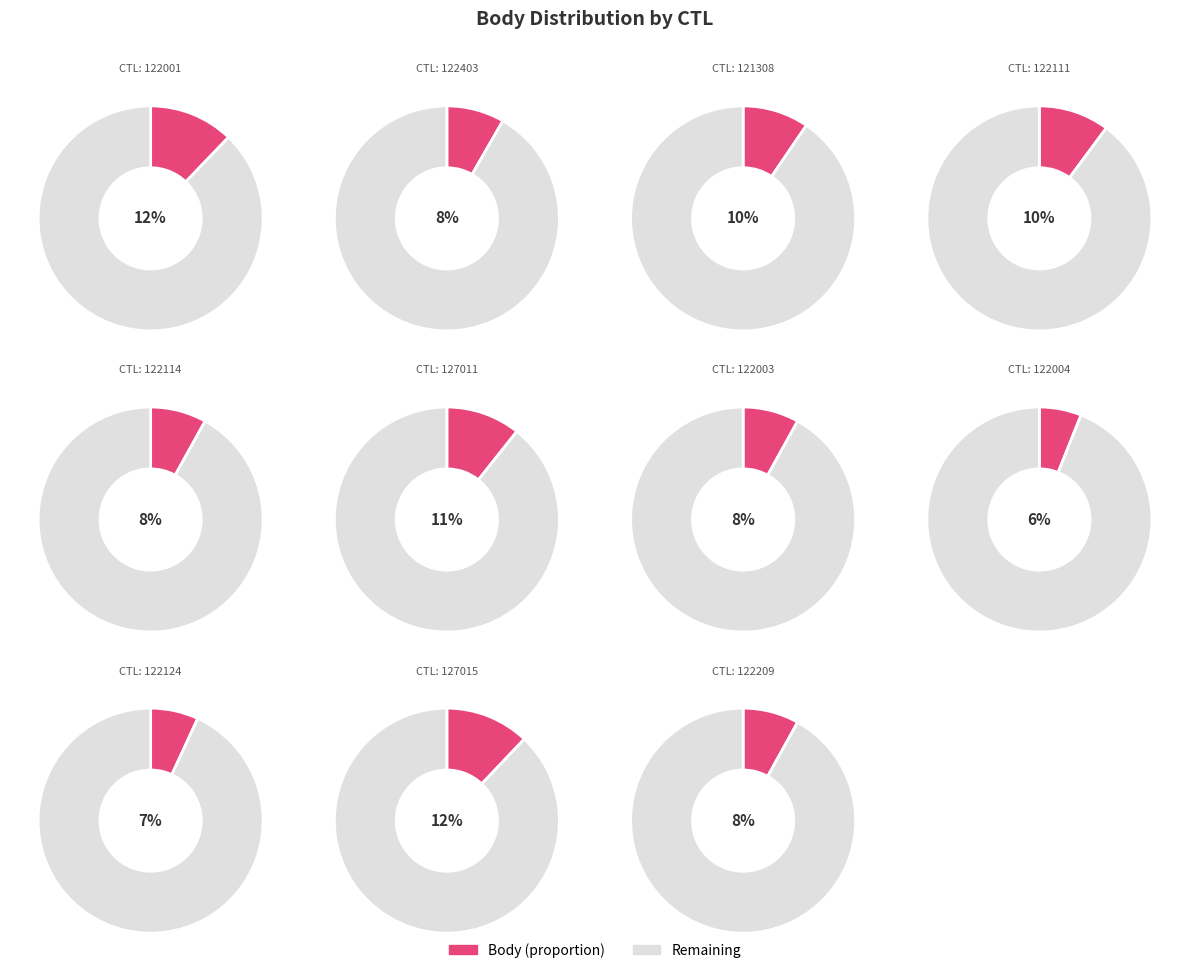

The 121308 slice represents 10% of the pie. True or false?

True